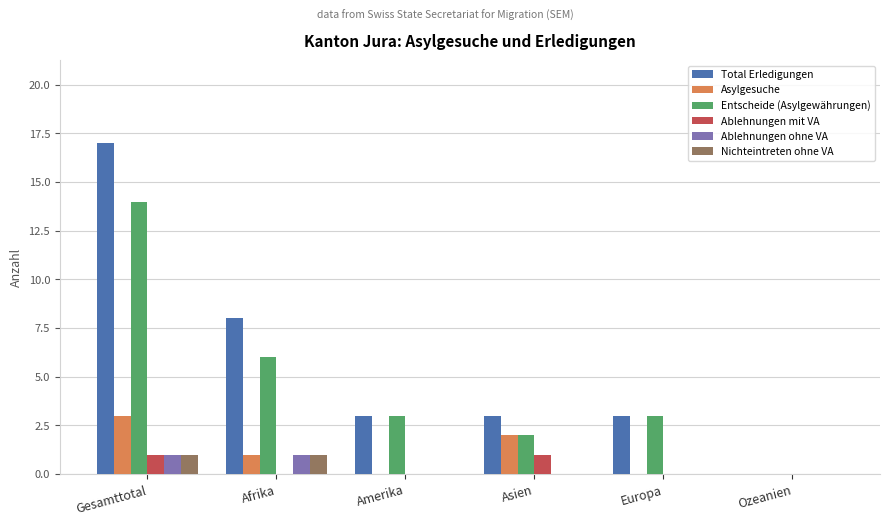

What is the sum of all Total Erledigungen values?

34